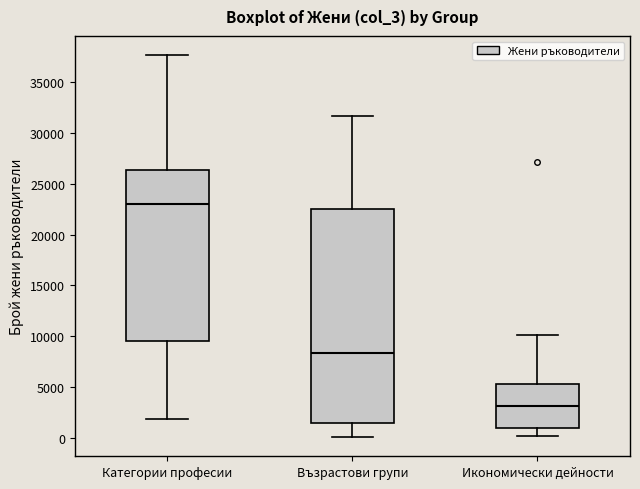

Reading left to right, read every box against the y-axis: the position of its median line, the range the box covers, and the ends of its whiskers. The values are not printed on the chart, so give them approximately, as read against the axis.

Категории професии: median 23000, box 9500 to 26500, whiskers 2000 to 37500
Възрастови групи: median 8500, box 1500 to 22500, whiskers 0 to 31500
Икономически дейности: median 3000, box 1000 to 5500, whiskers 0 to 10000